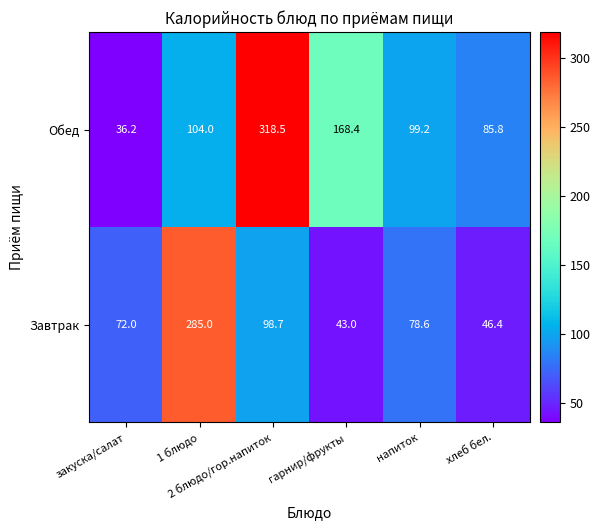

What is the maximum value for Обед?

318.5